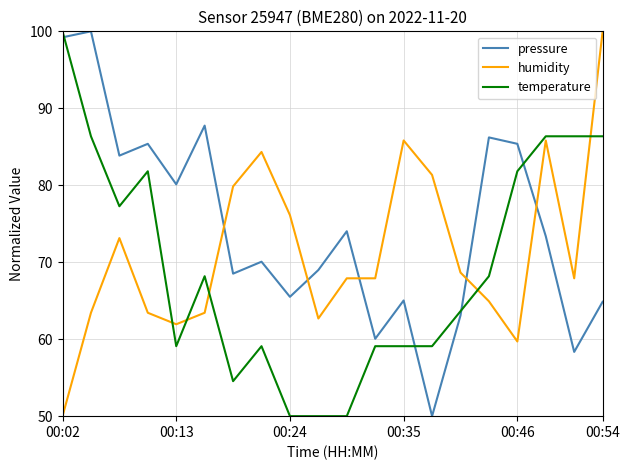

Does the chart have visible grid lines?

Yes